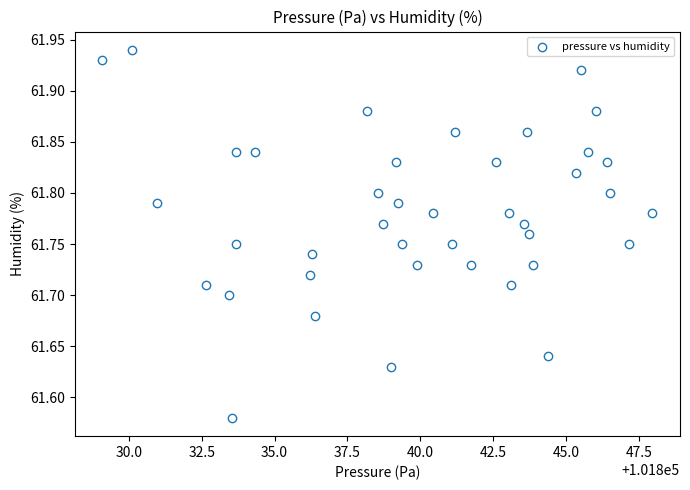

What is the range of Y values (max minus min)?

0.4